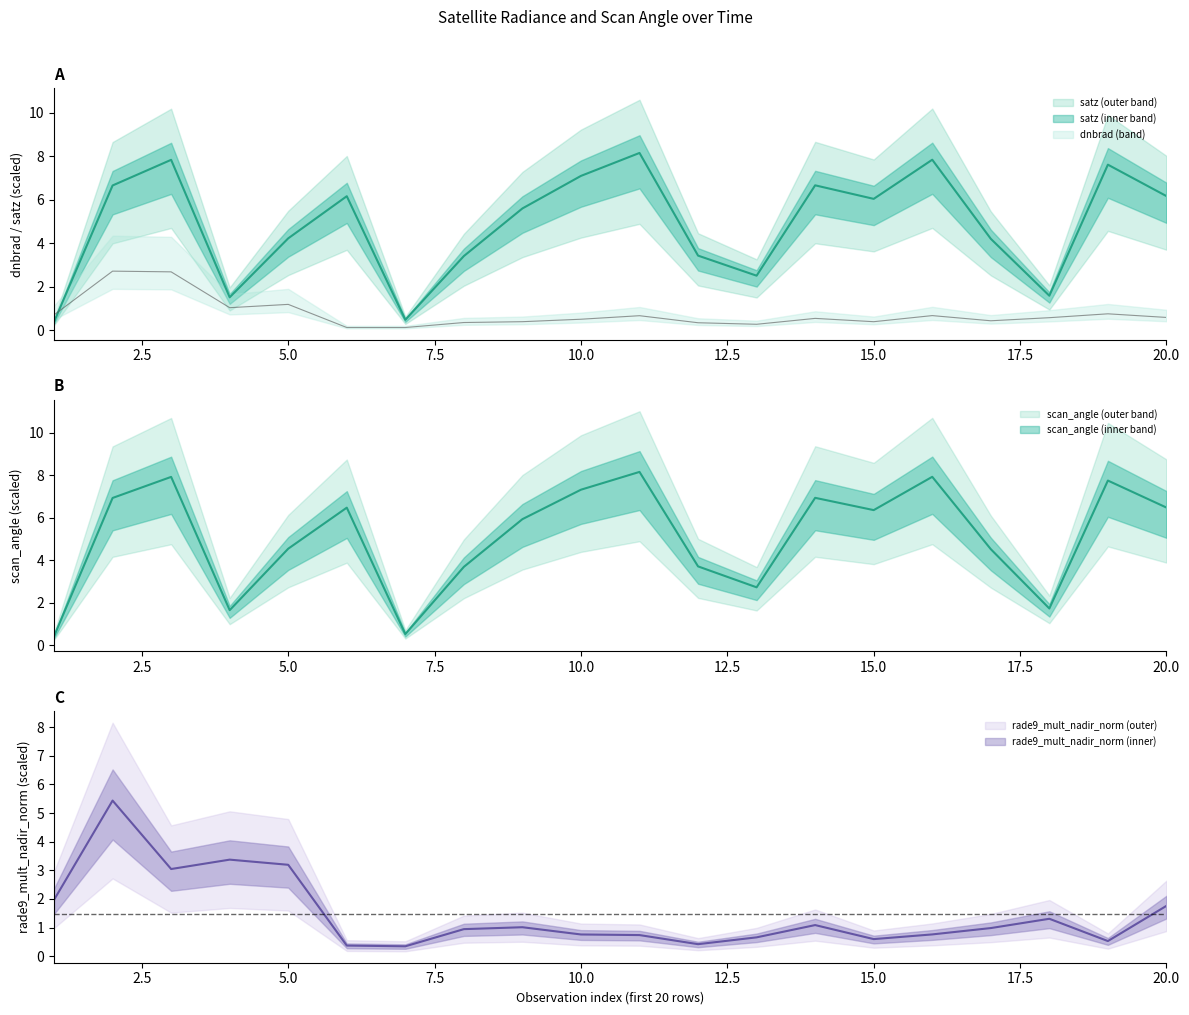

True or false: scan_angle and satz cross at least once.

False